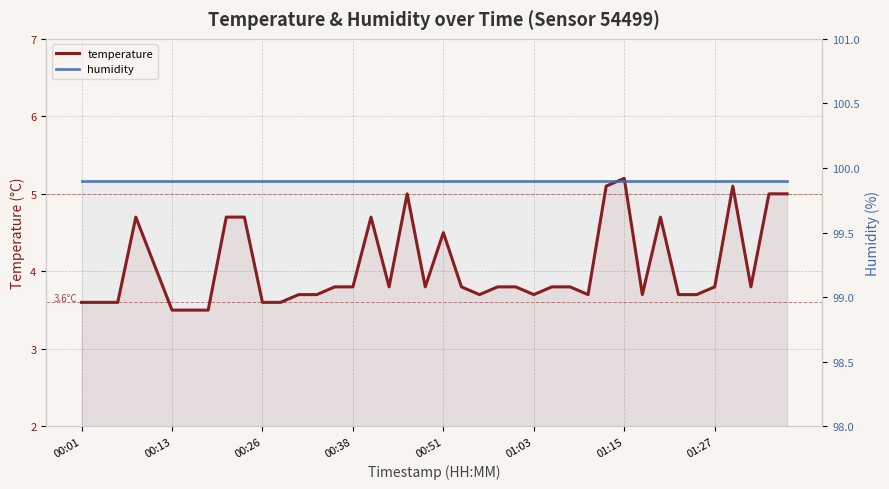

True or false: humidity has more than 0 interior local peaks.

False